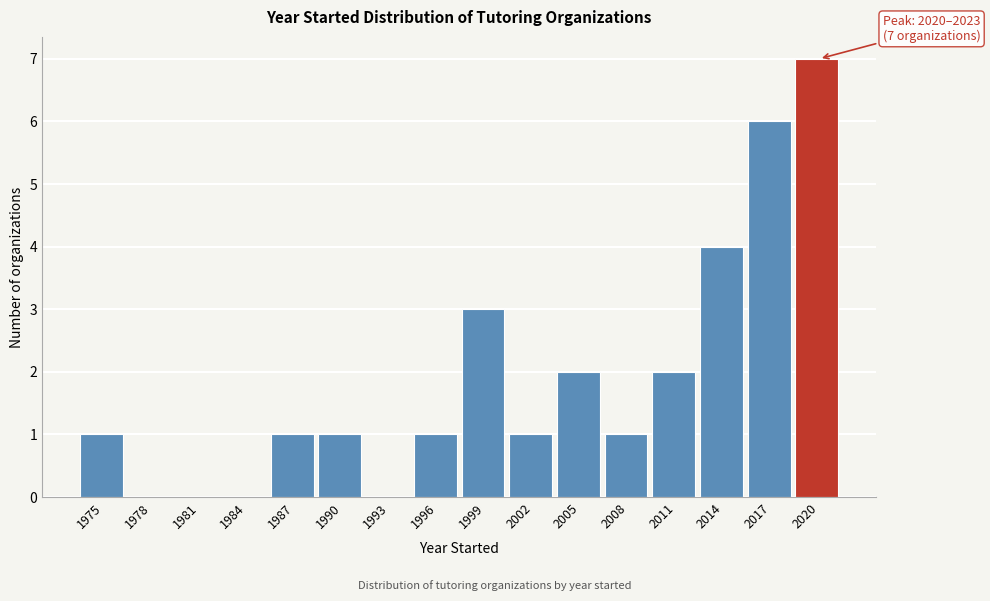

Reading left to right, list all the values displayed in this chart.

1975=1	1978=0	1981=0	1984=0	1987=1	1990=1	1993=0	1996=1	1999=3	2002=1	2005=2	2008=1	2011=2	2014=4	2017=6	2020=7